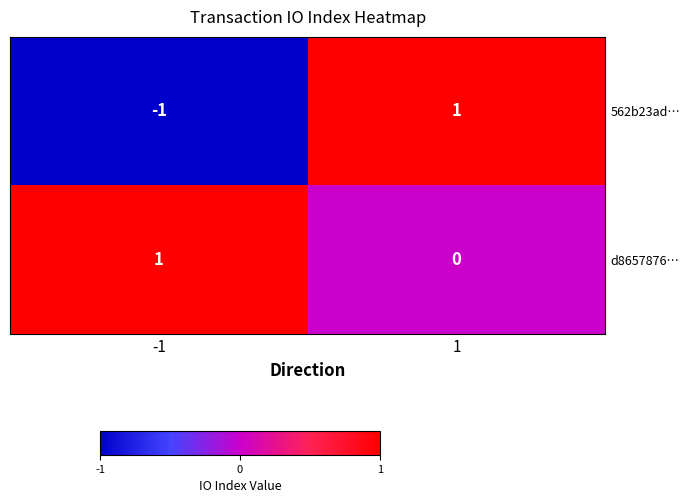

Rank the series at 1 from lowest to highest value.

d8657876…, 562b23ad…